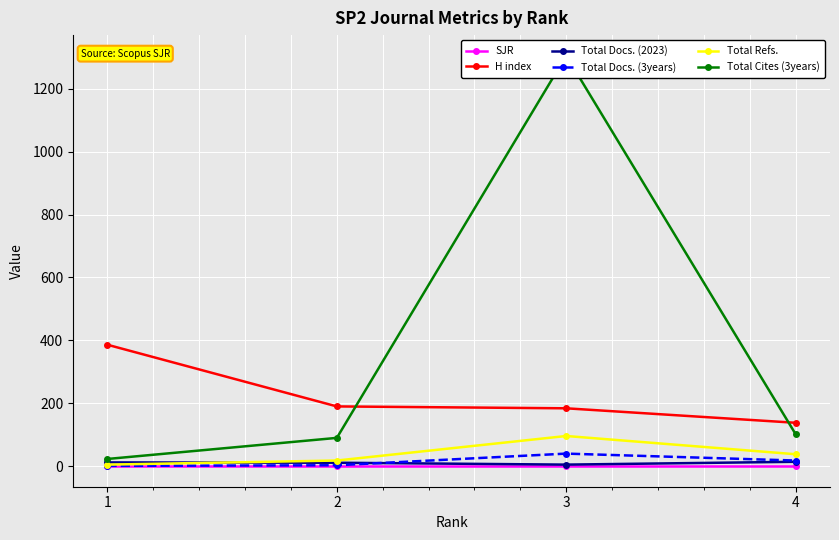

What is the value of the Total Refs. point at the 2nd from the left?

18